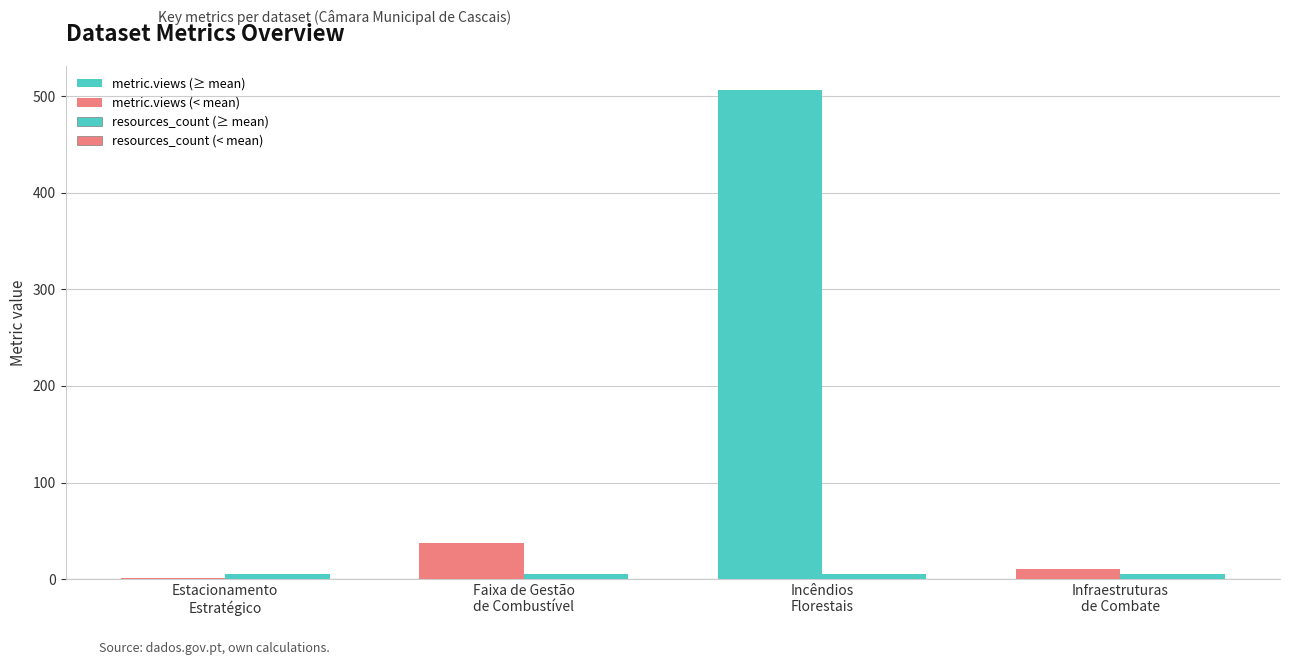

How many series are shown in this chart?

2